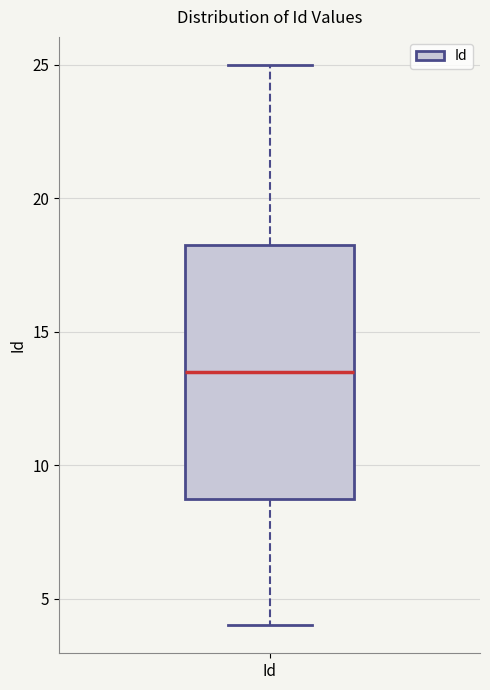

Read this box plot against the y-axis: the position of the median line, the range covered by the box, and the ends of both whiskers. The values are not printed on the chart, so give them approximately, as read against the axis.

median 13.5, box 9.0 to 18.5, whiskers 4.0 to 25.0